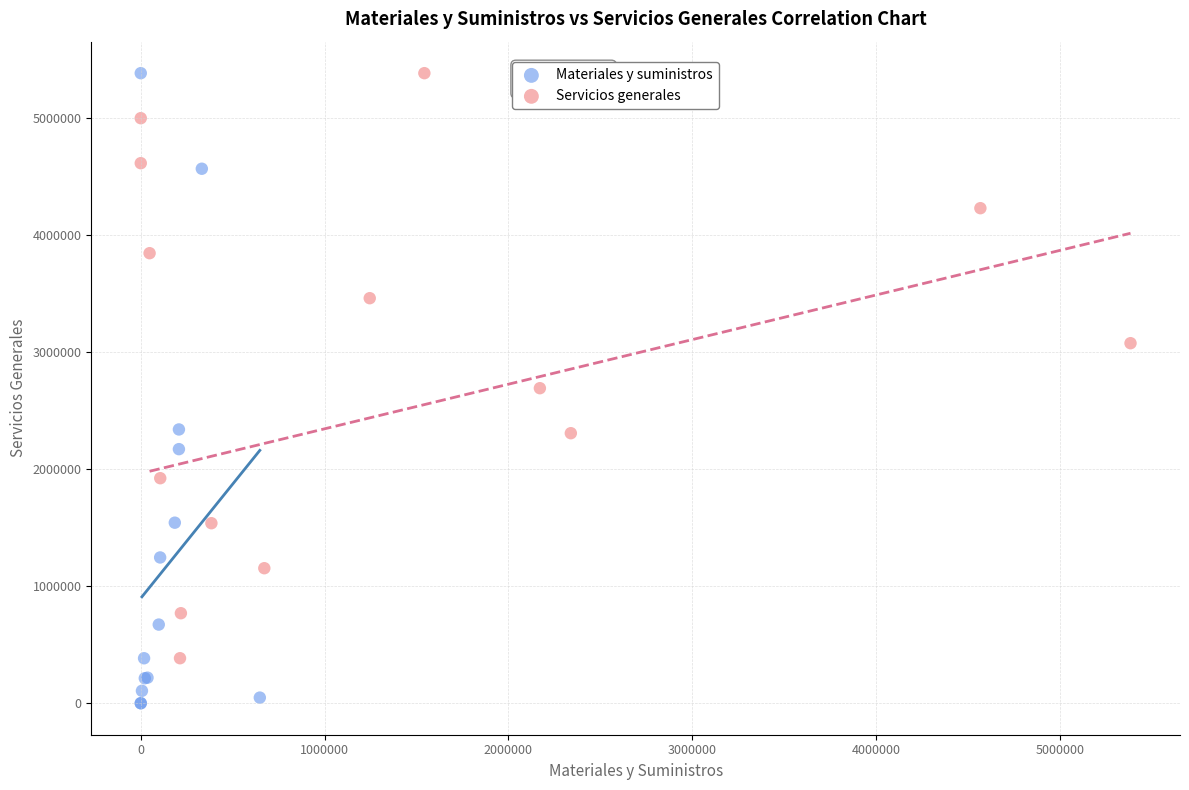

Which series has the widest spread of Y values?

Materiales y suministros